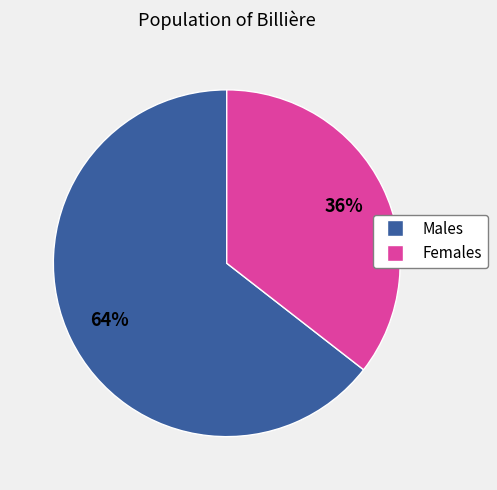

Is there any slice that represents more than half of the pie?

Yes